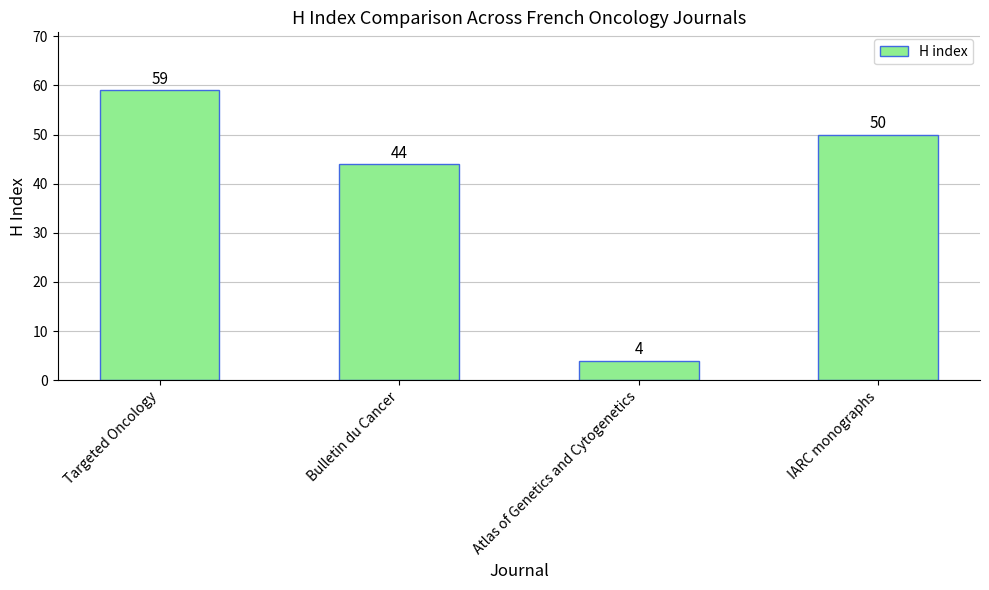

What position from the right is Targeted Oncology?

4